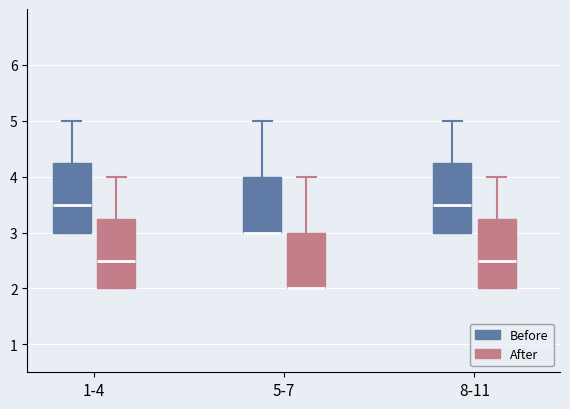

Reading left to right, transcribe this box plot: for each box, give where its median line is, the range the box spans, and where its two whiskers end, as read against the y-axis. The values are not printed on the chart, so give them approximately, as read against the axis.

1-4 (Before): median 3.5, box 3.0 to 4.3, whiskers 3.0 to 5.0
1-4 (After): median 2.5, box 2.0 to 3.3, whiskers 2.0 to 4.0
5-7 (Before): median 3.0 (drawn on the box's lower edge), box 3.0 to 4.0, whiskers 3.0 to 5.0
5-7 (After): median 2.0 (drawn on the box's lower edge), box 2.0 to 3.0, whiskers 2.0 to 4.0
8-11 (Before): median 3.5, box 3.0 to 4.3, whiskers 3.0 to 5.0
8-11 (After): median 2.5, box 2.0 to 3.3, whiskers 2.0 to 4.0